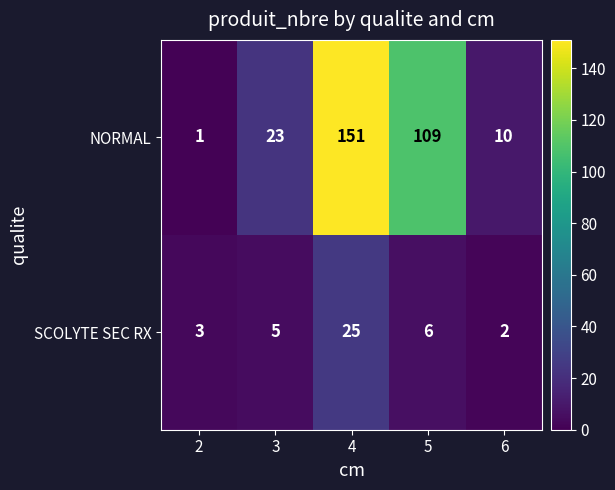

How many categories are shown in the chart?

5